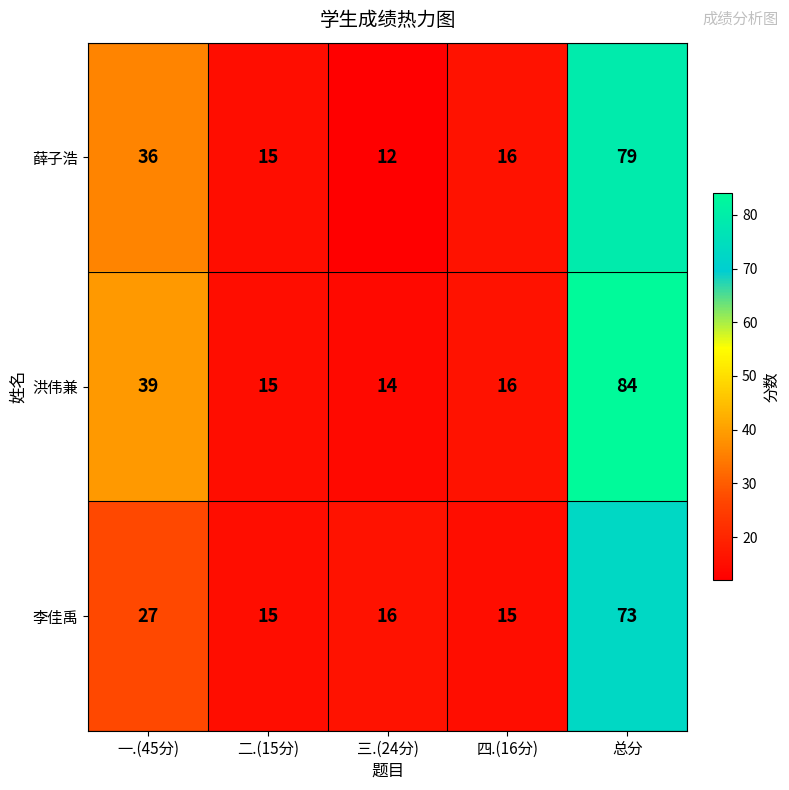

Reading left to right, list all the values displayed in this chart.

薛子浩: 36	15	12	16	79
洪伟兼: 39	15	14	16	84
李佳禹: 27	15	16	15	73